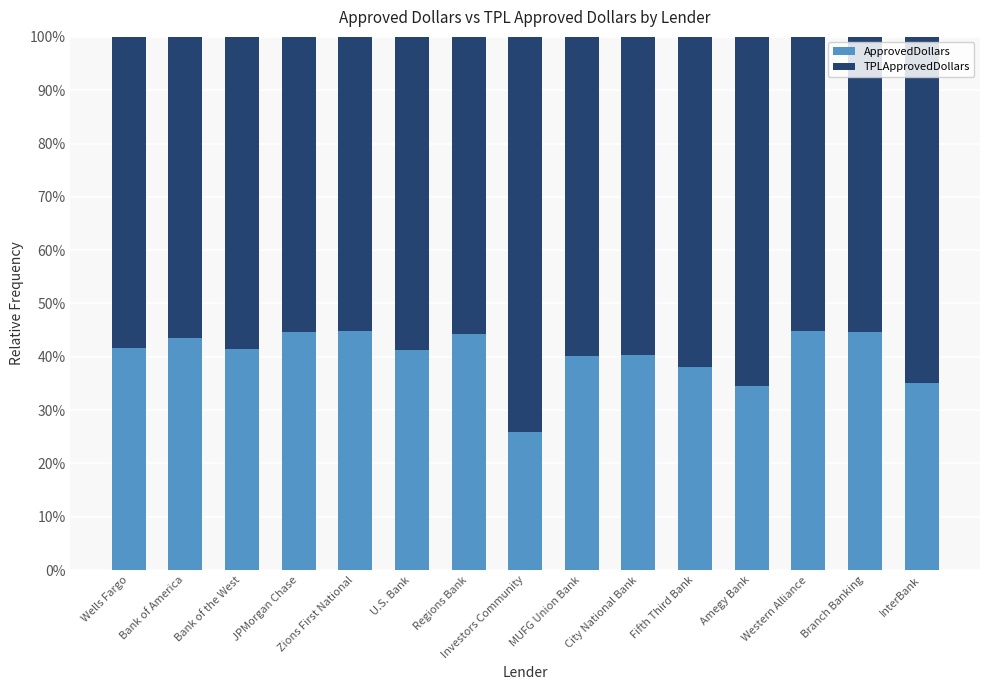

What are all the series names shown in the legend?

ApprovedDollars, TPLApprovedDollars